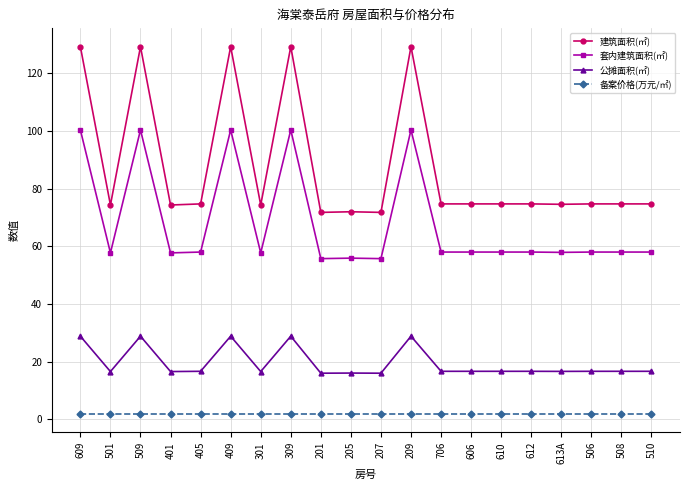

Which series has the largest total across all categories?

建筑面积(㎡)